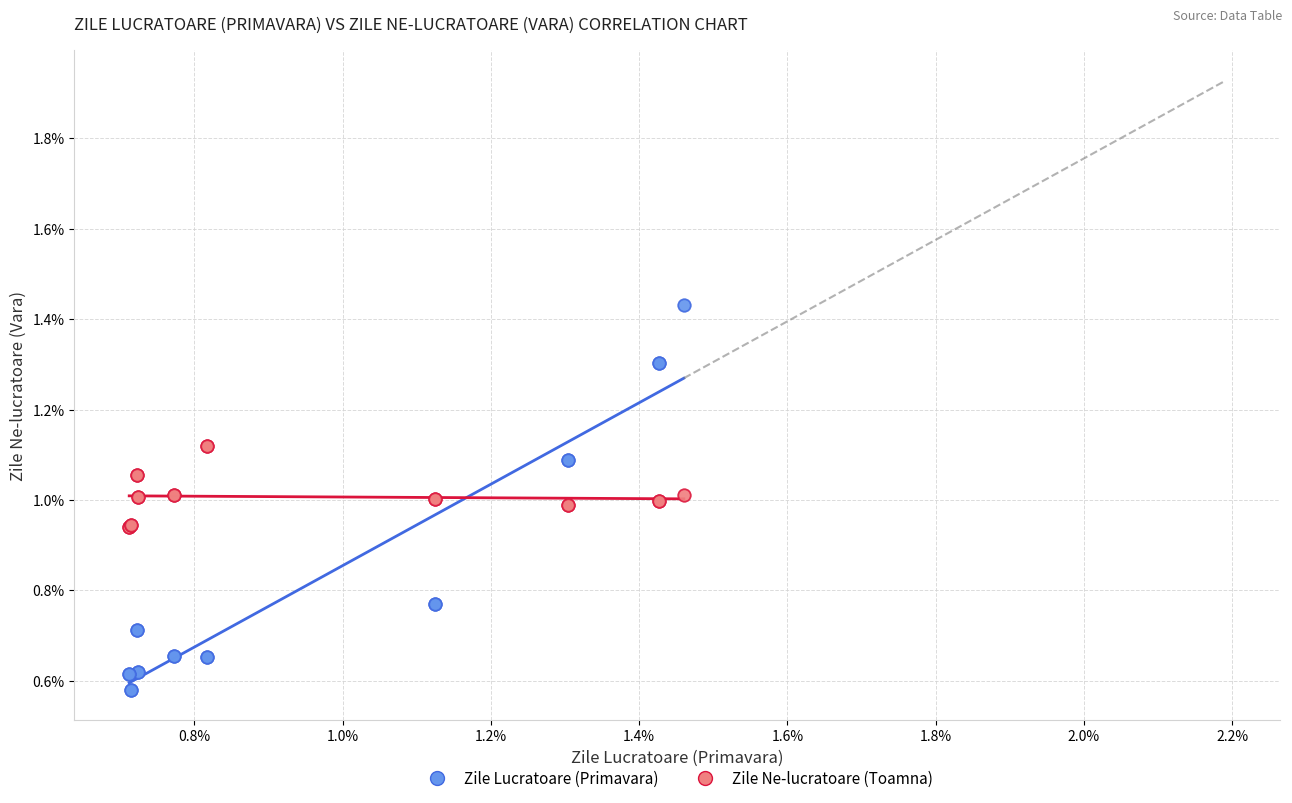

What are all the series names shown in the legend?

Zile Lucratoare (Primavara), Zile Ne-lucratoare (Toamna)